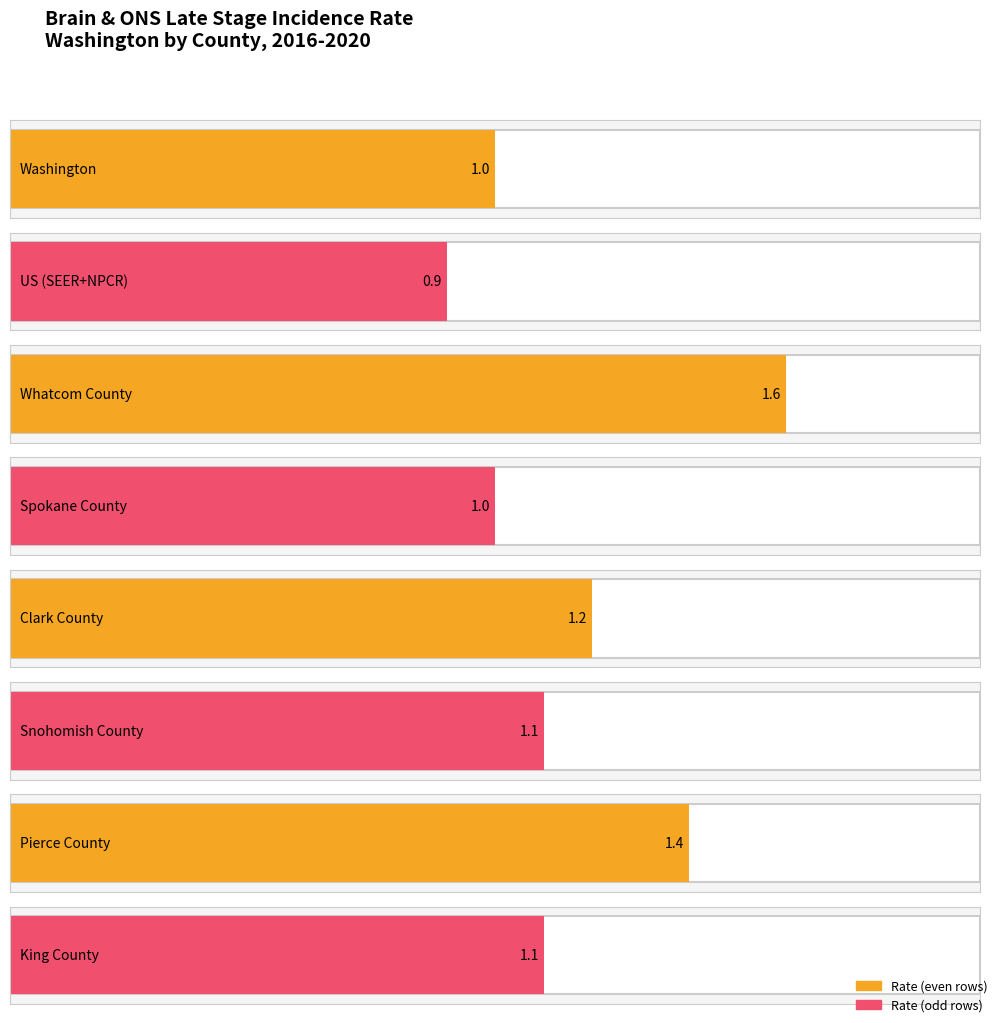

What value does the data have at Snohomish County?

1.1